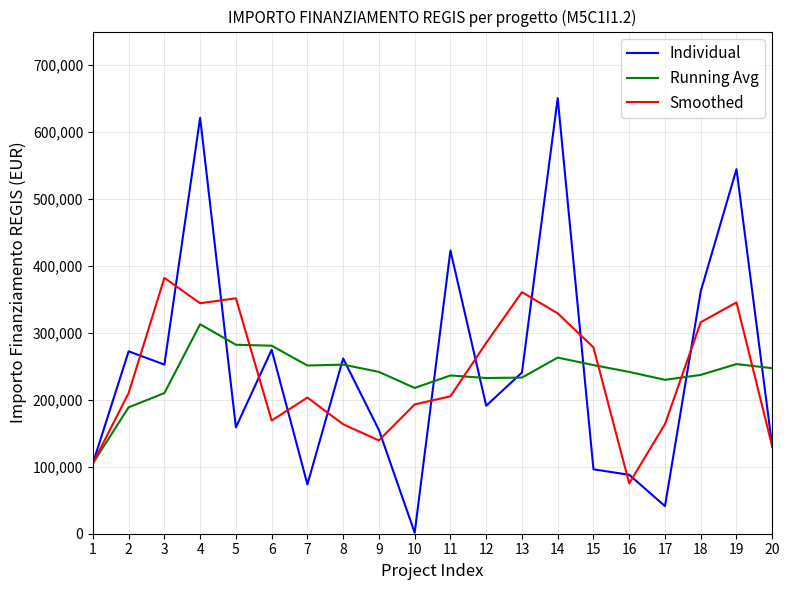

What is the total value across all series at 2?

671229.4